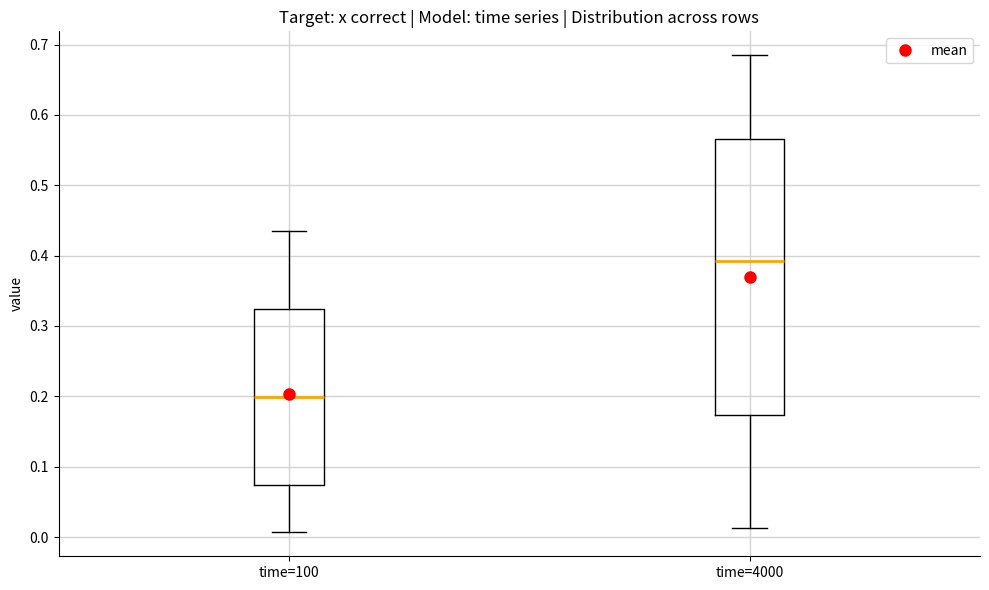

Where does the upper whisker of the box for time=100 end on the y-axis? The values are not printed on the chart, so give them approximately, as read against the axis.

0.43